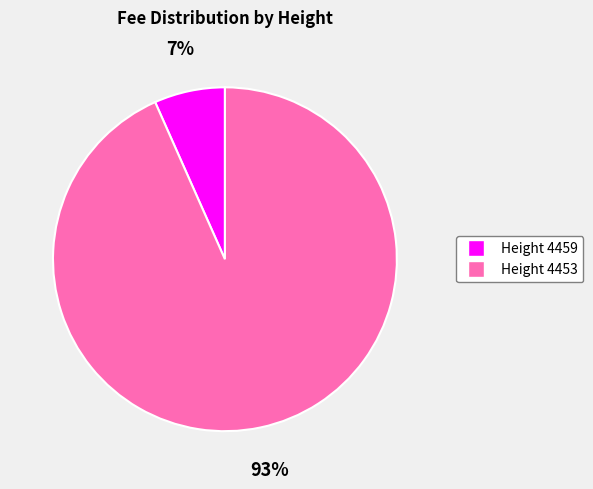

How many segments does this pie chart have?

2